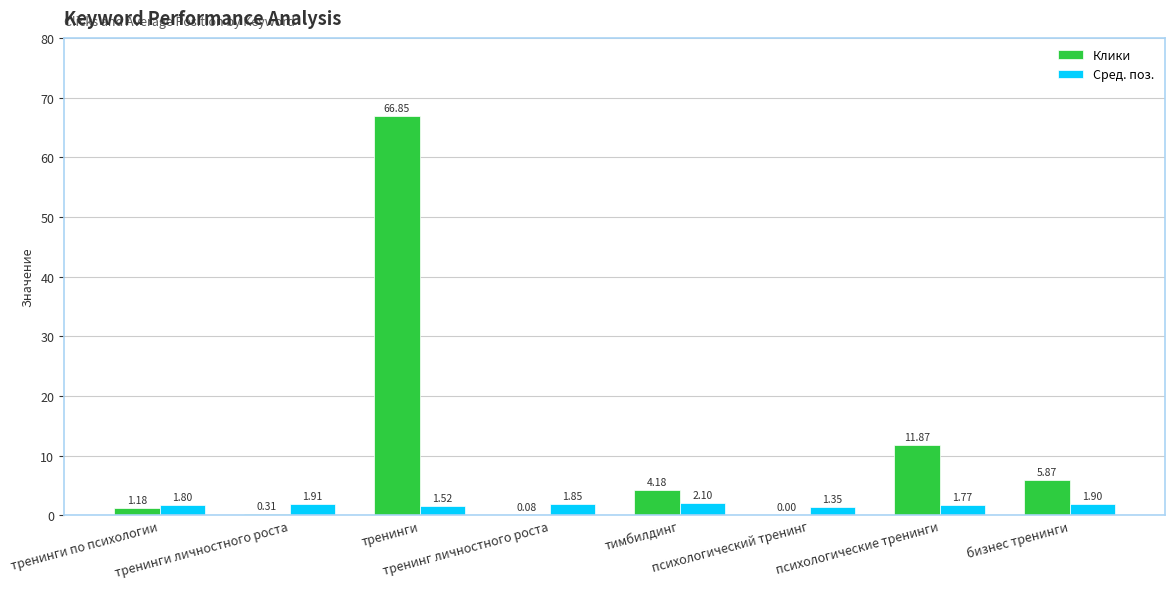

How many categories are shown in the chart?

8